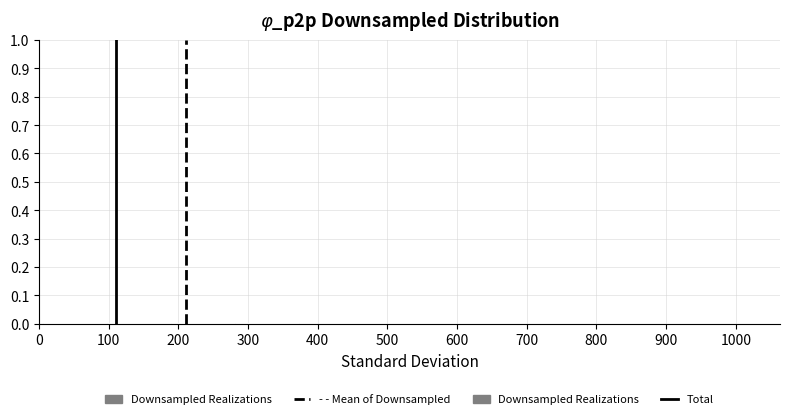

Reading left to right, transcribe this chart: for each bar, give the range it covers on the x-axis and its height. Neither the bar edges nor the heights are printed on the chart, so give them approximately, as read against the axes.

0 to 100: under 0.01
100 to 190: under 0.01
190 to 280: under 0.01
280 to 370: under 0.01
370 to 460: under 0.01
460 to 560: 0
560 to 650: 0
650 to 740: 0
740 to 830: under 0.01
830 to 920: under 0.01